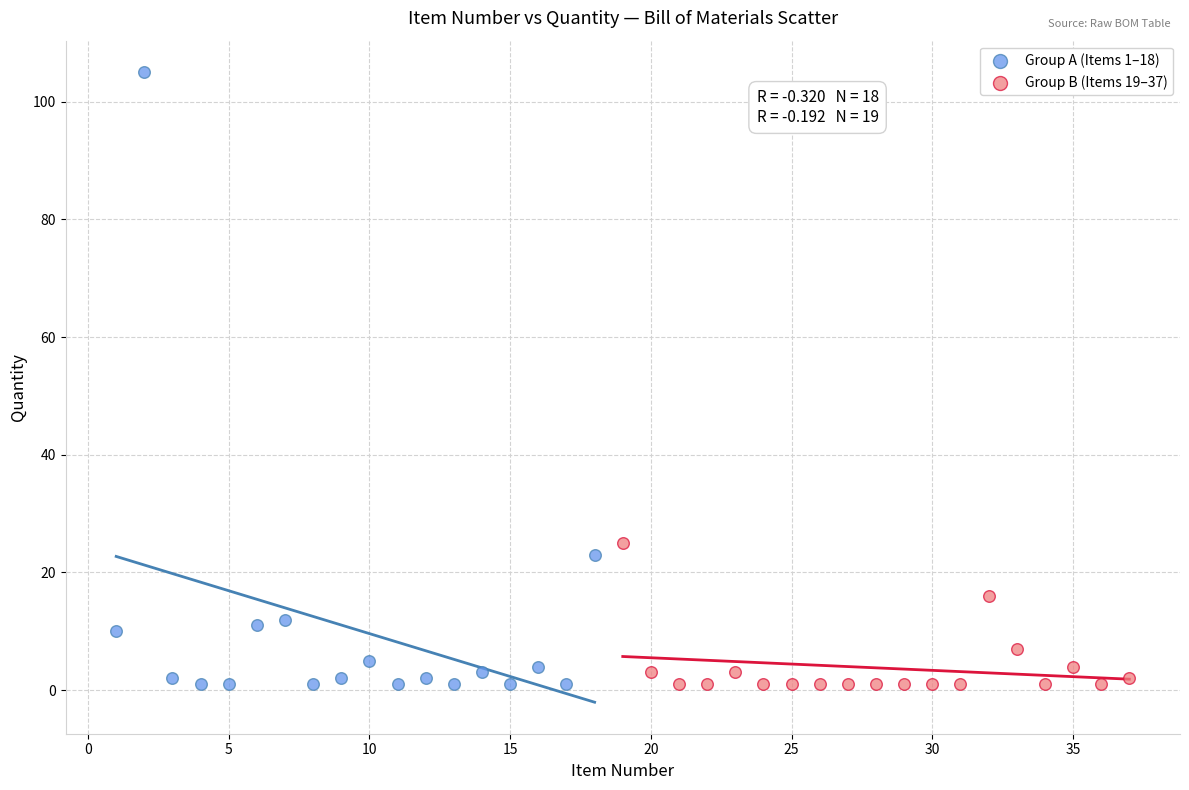

Which series has the largest Y range (max minus min)?

Group A (Items 1–18)